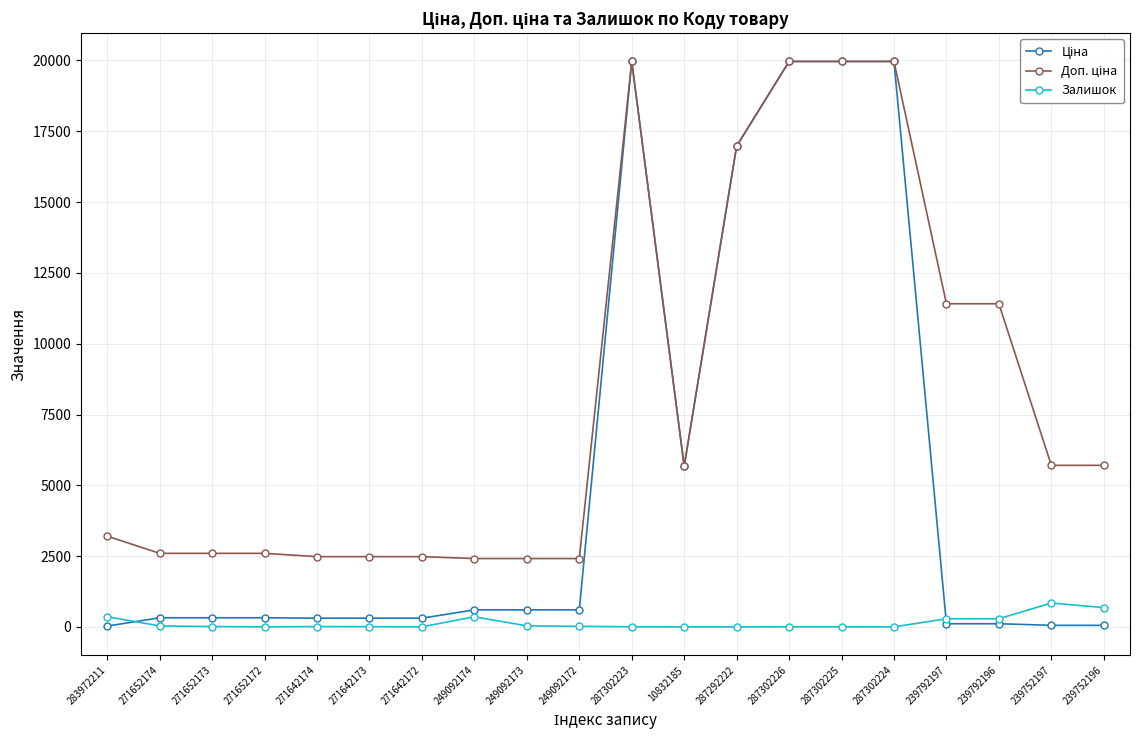

True or false: Залишок has more than 0 points higher than both neighbors.

True